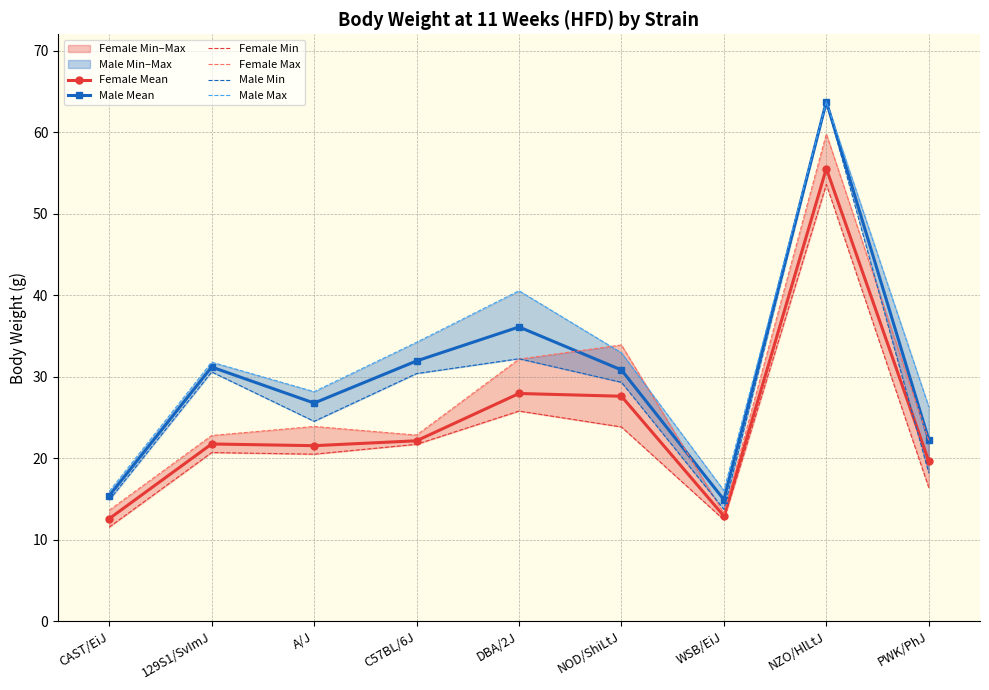

True or false: Male Max and Female Min intersect in this chart.

False